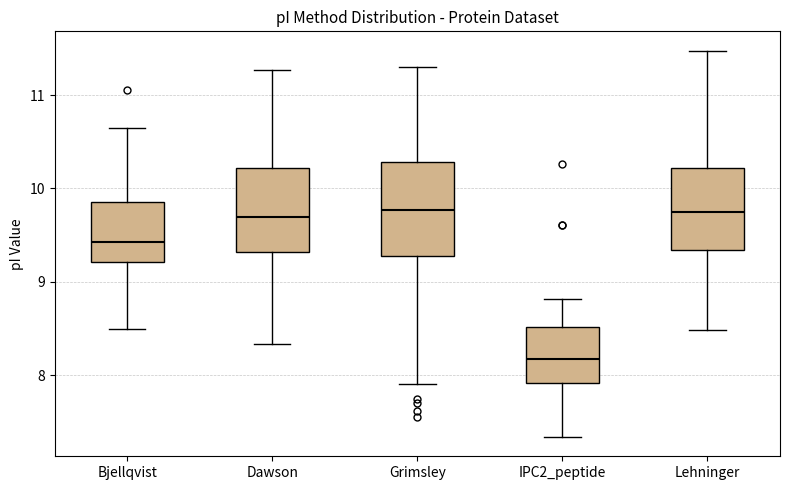

Where does the lower whisker of the box for IPC2_peptide end on the y-axis? The values are not printed on the chart, so give them approximately, as read against the axis.

7.3